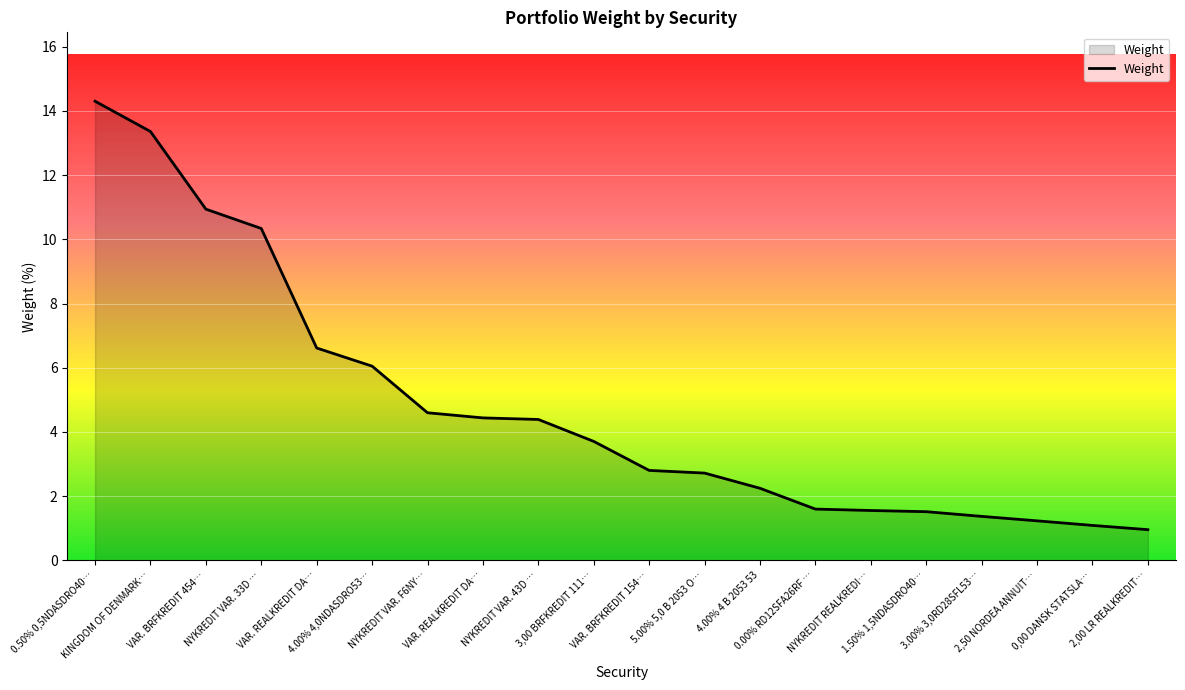

Does the chart have visible grid lines?

Yes